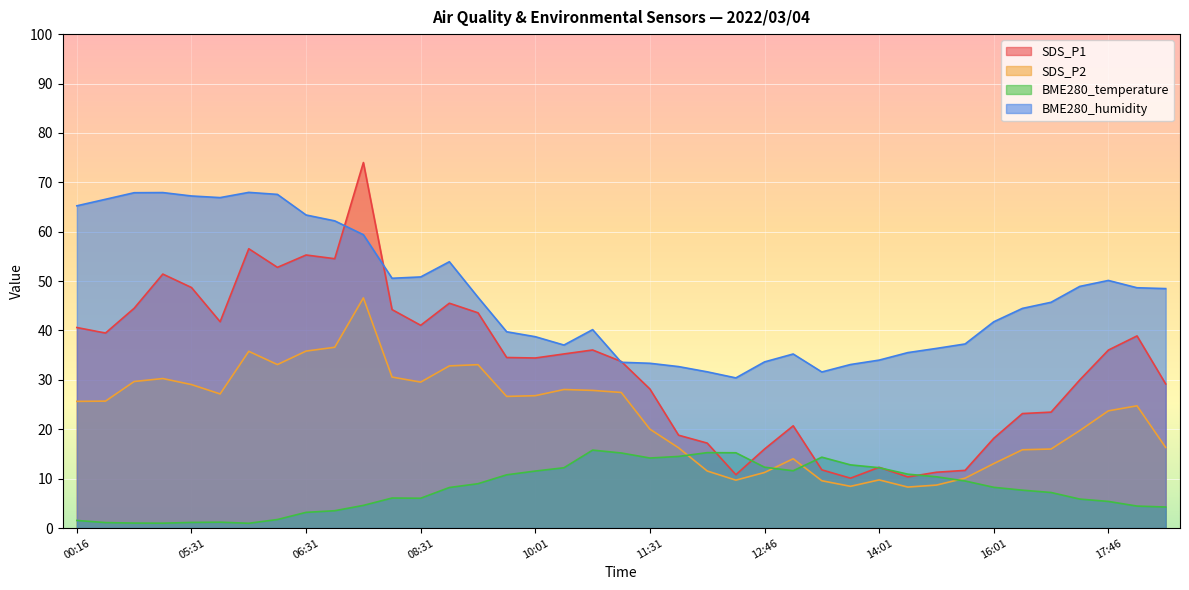

True or false: SDS_P2 has more than 1 interior local peaks.

True